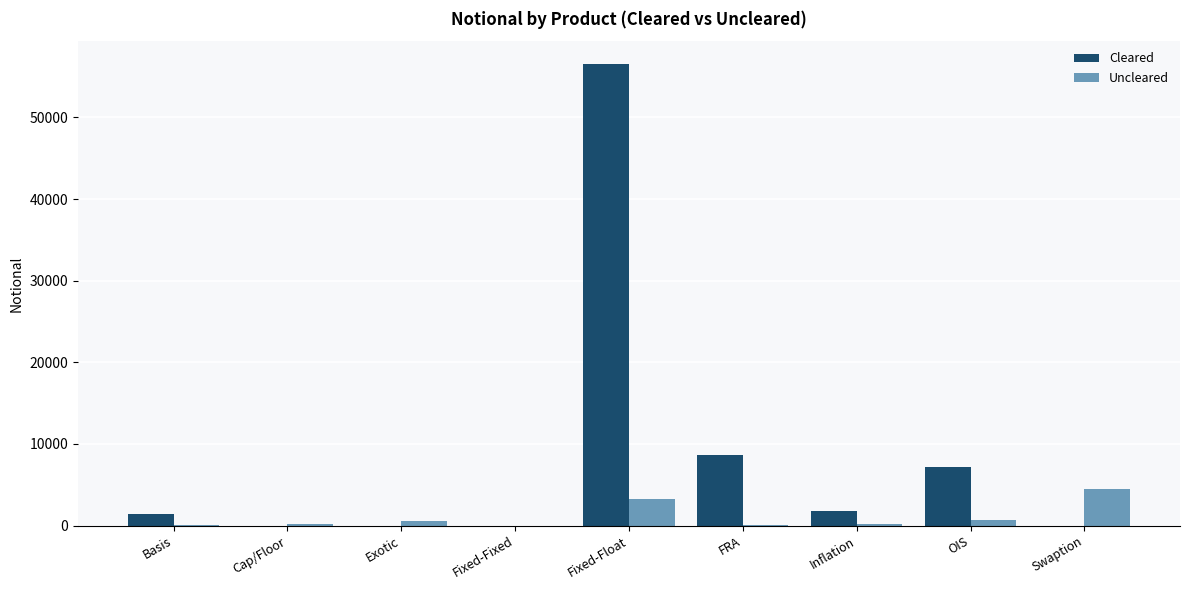

The Cleared series shows 1375 at Basis. True or false?

True